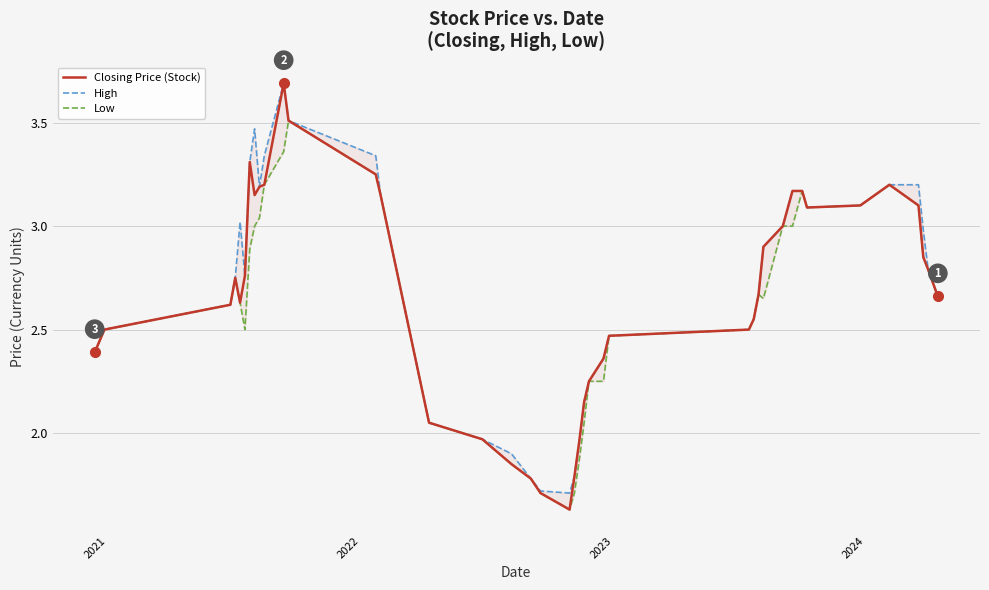

What is the minimum value shown in the chart?

1.6